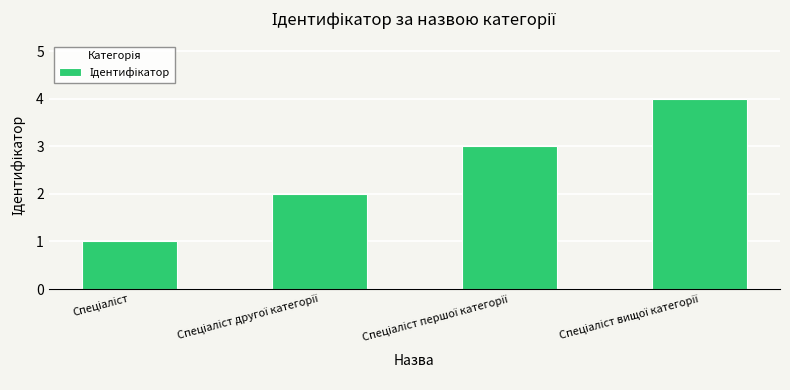

What is the sum of all values?

10